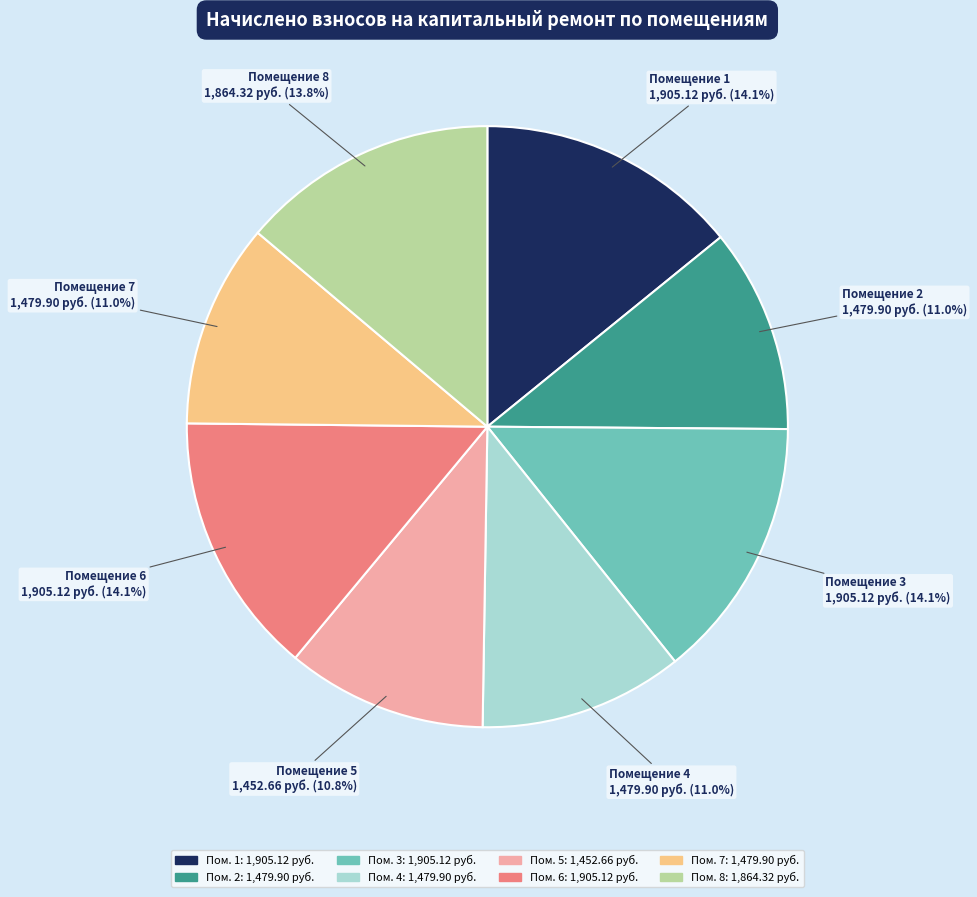

Is there any slice that represents more than half of the pie?

No